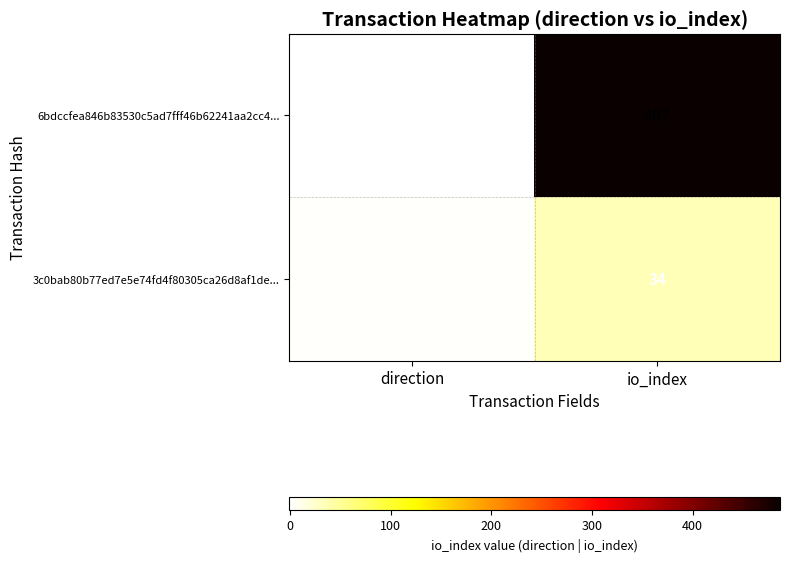

Count the number of data series in this chart.

2